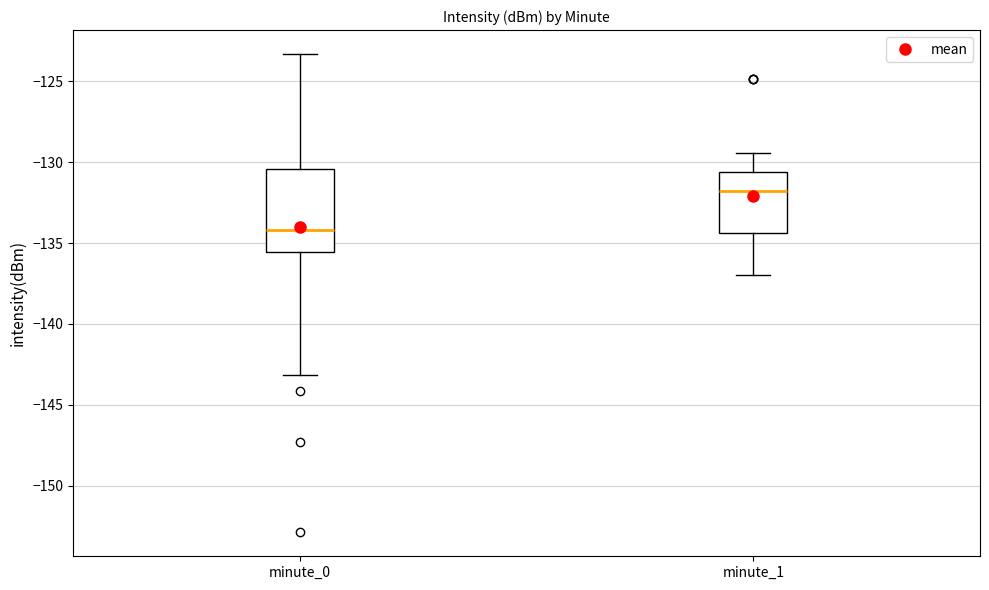

Reading left to right, transcribe this box plot: for each box, give where its median line is, the range the box spans, and where its two whiskers end, as read against the y-axis. The values are not printed on the chart, so give them approximately, as read against the axis.

minute_0: median -134.0, box -135.5 to -130.5, whiskers -143.0 to -123.5
minute_1: median -132.0, box -134.5 to -130.5, whiskers -137.0 to -129.5